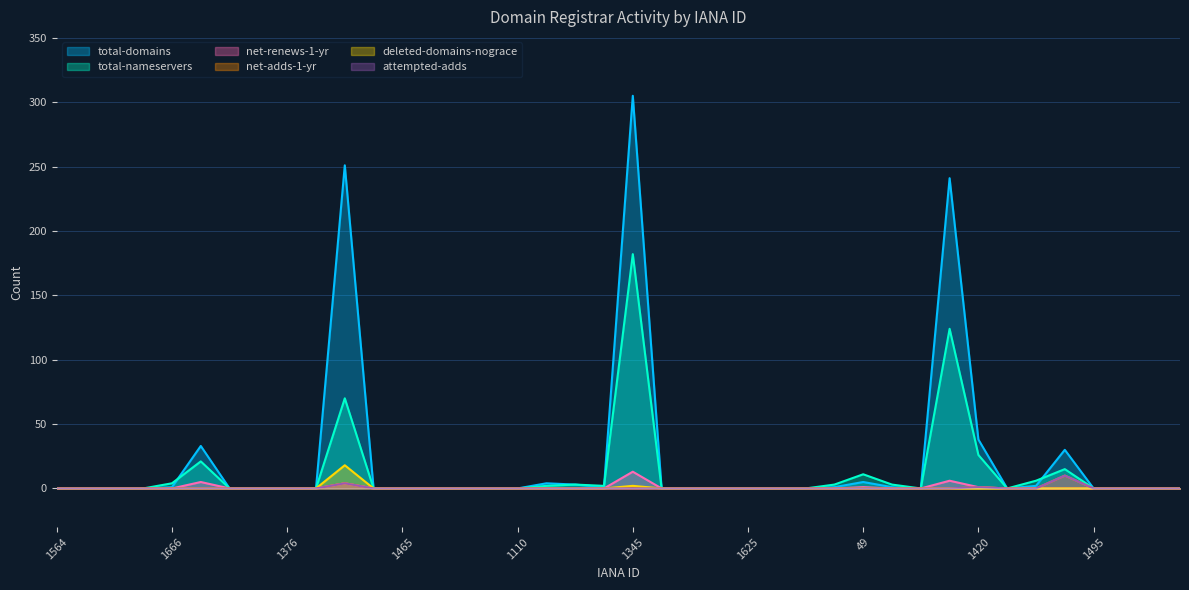

What position from the right is 1655?

15